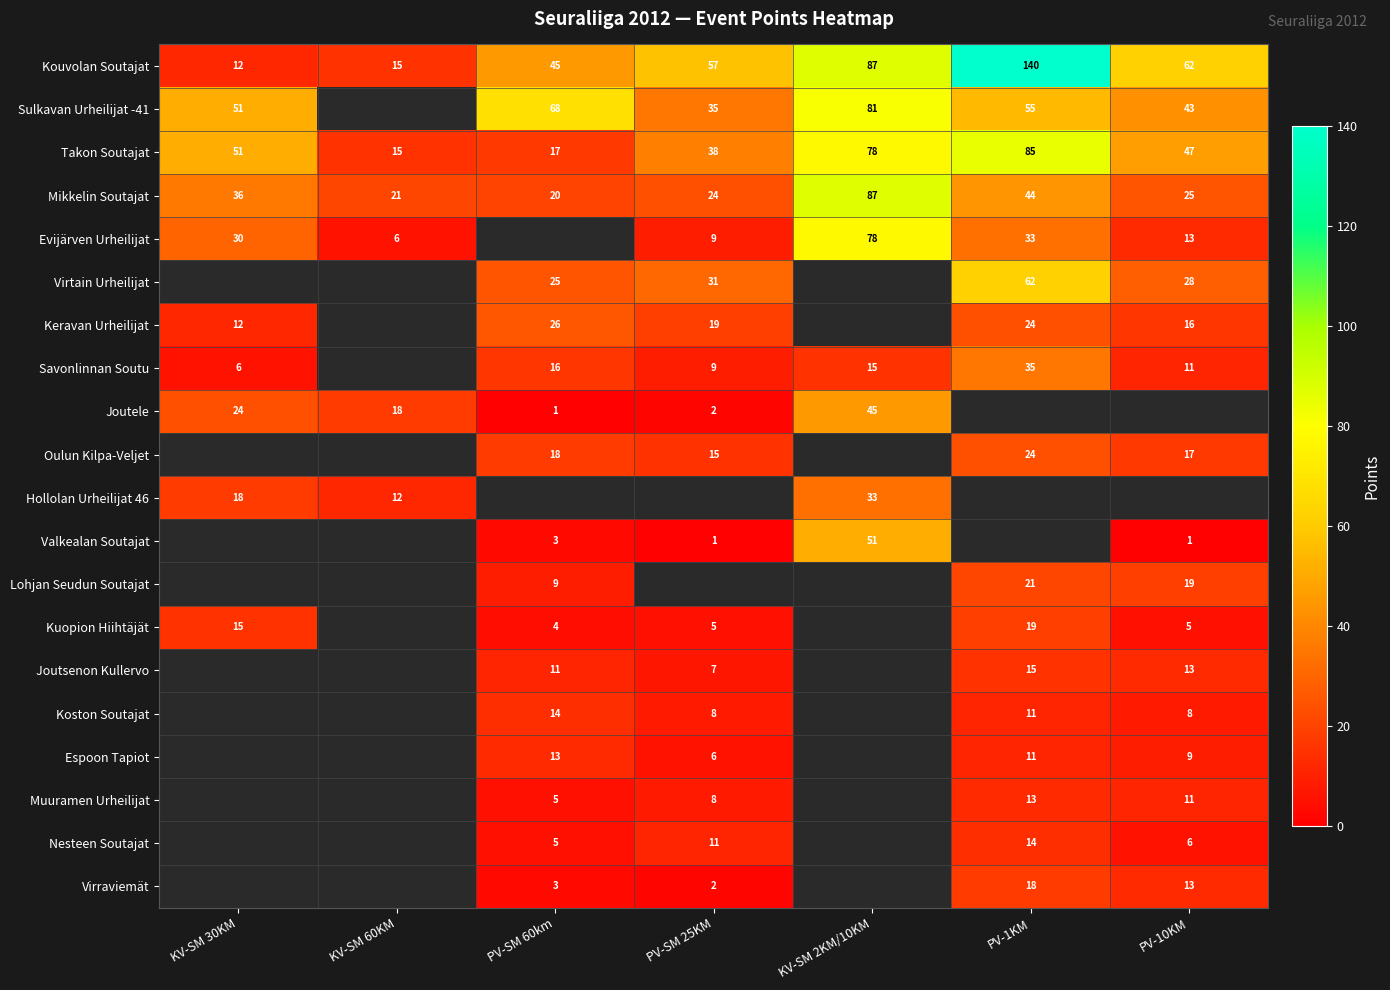

At which label does Mikkelin Soutajat first exceed 25?

KV-SM 30KM